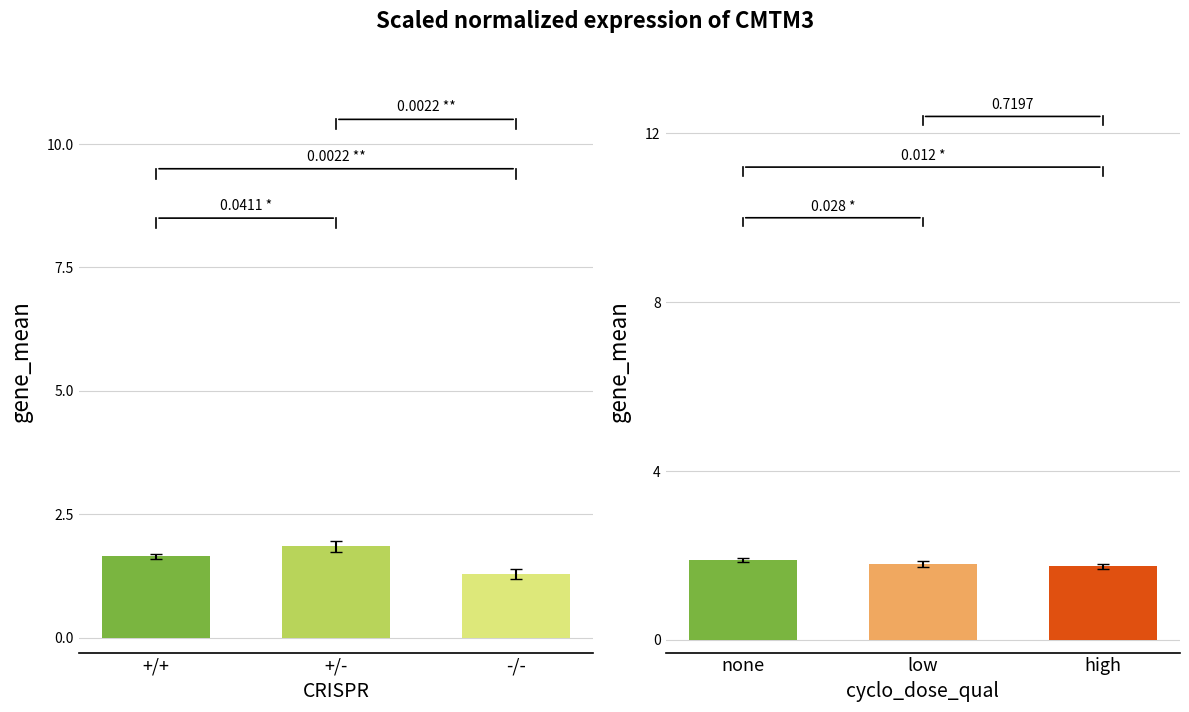

What is the label of the 2nd bar from the left?

+/-